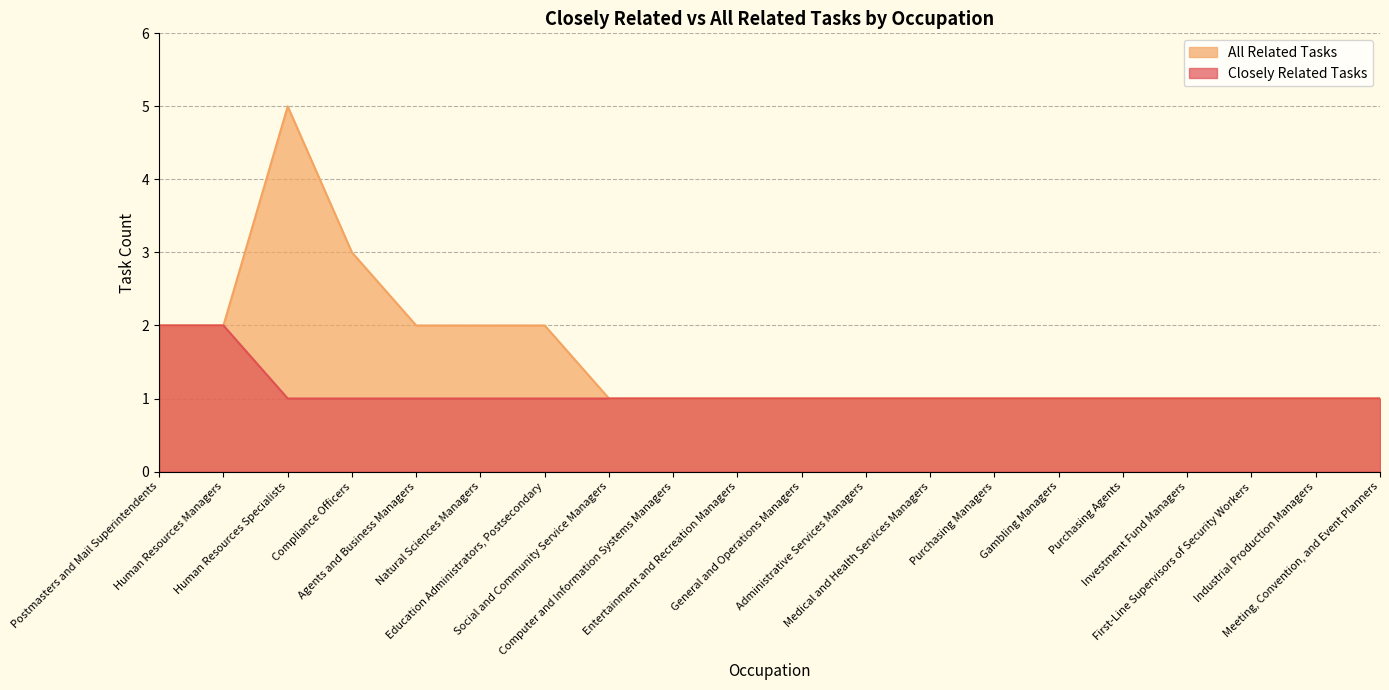

Rank the series by their maximum value, from lowest to highest.

Closely Related Tasks, All Related Tasks